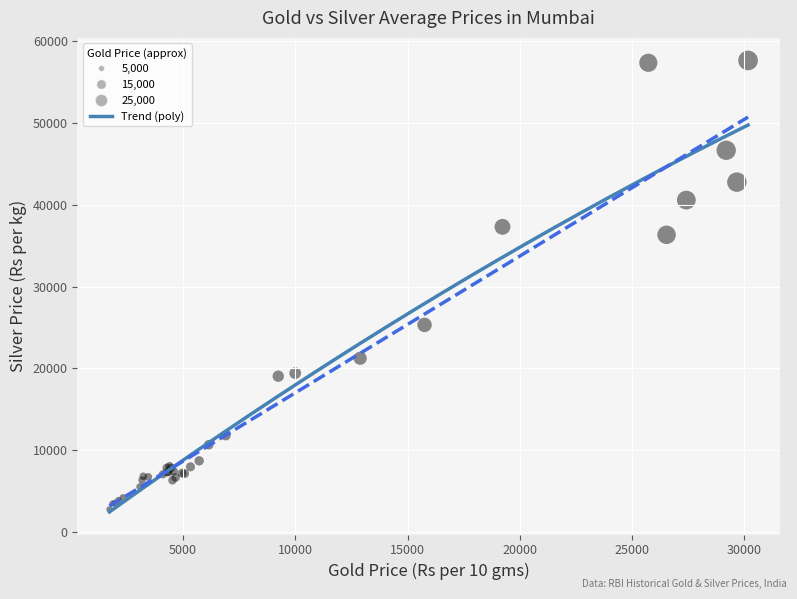

What Y value in the scatter plot is closest to 30200?

25320.7